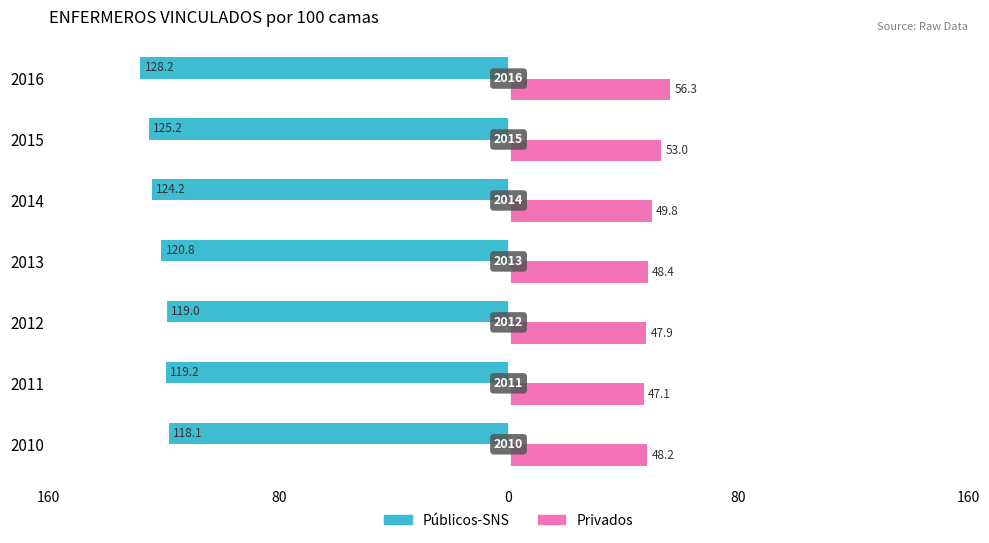

What are all the series names shown in the legend?

Públicos-SNS, Privados